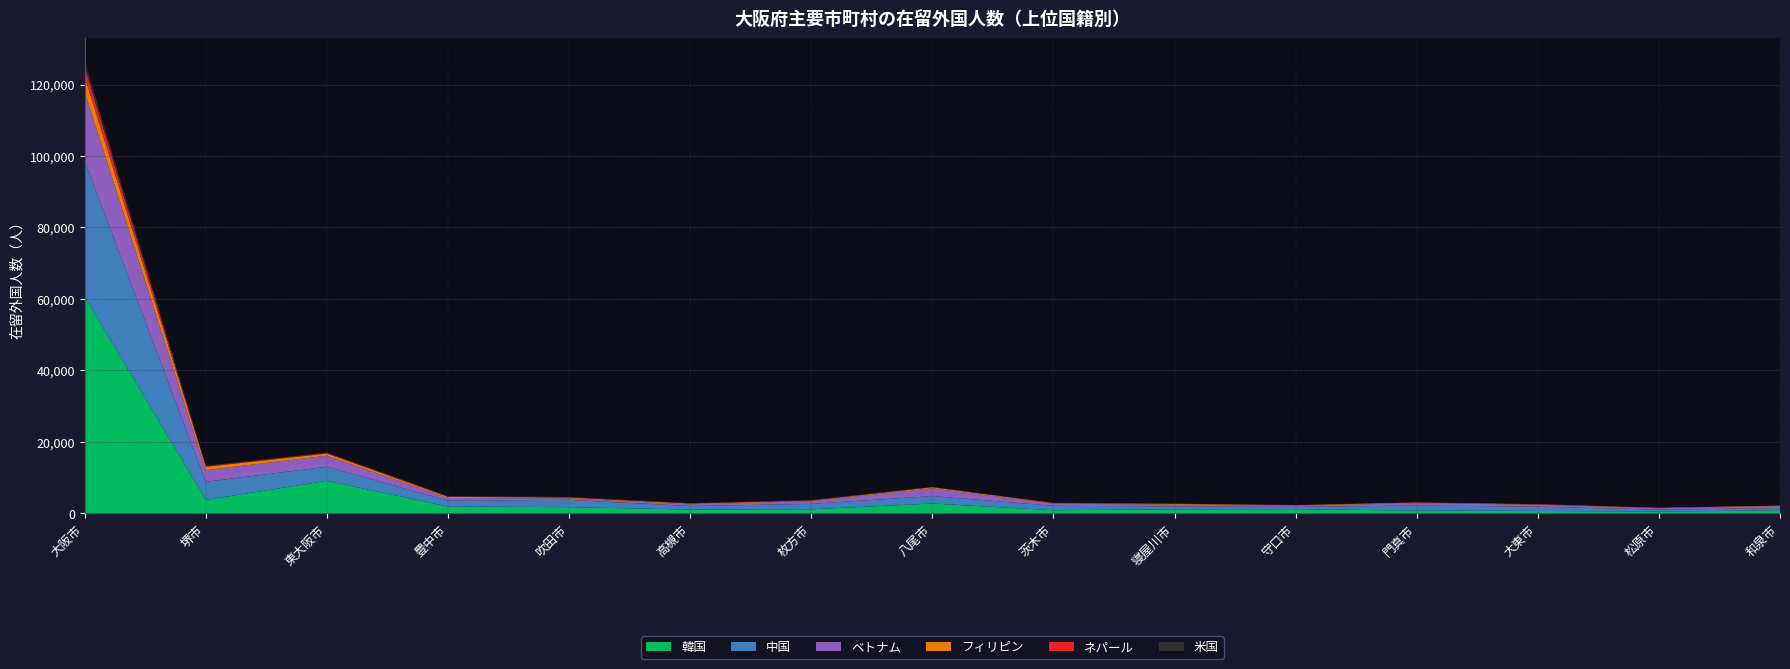

Reading left to right, what are all the values shown in this chart?

韓国: 60529	3748	9082	1890	1717	1050	1114	2730	850	1115	1149	755	658	493	842
中国: 38004	5067	3940	1662	2036	980	1519	2091	1246	806	623	1420	1198	524	597
ベトナム: 19279	3277	3102	739	431	475	757	2177	589	493	357	632	548	386	549
フィリピン: 4352	930	592	301	187	210	152	282	148	204	130	195	87	115	146
ネパール: 2739	152	183	113	113	53	74	54	49	50	36	39	55	18	23
米国: 1684	156	129	168	114	72	138	32	101	34	24	13	17	18	22